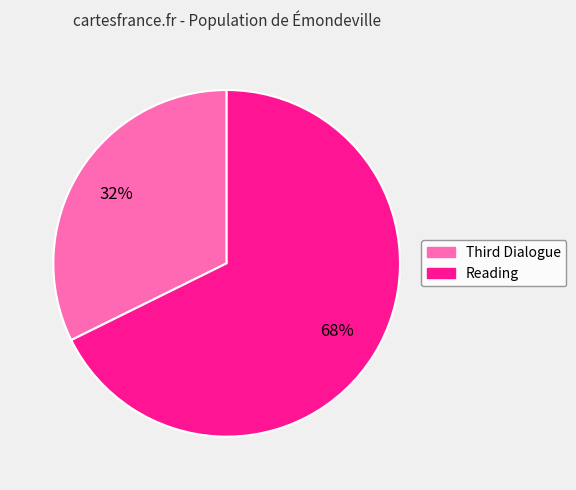

To the nearest percent, what portion does Reading represent?

68%